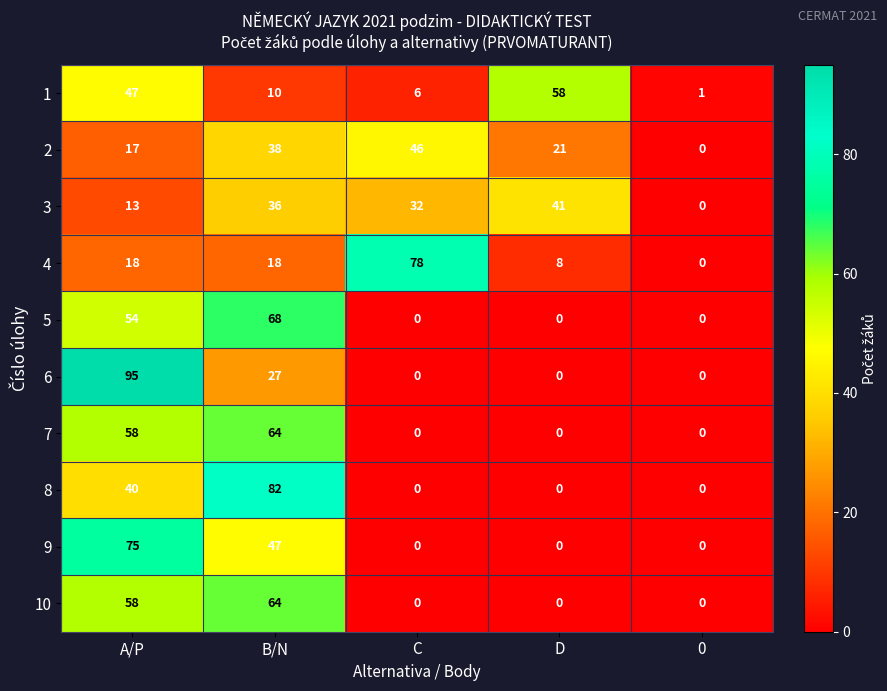

Which series has the widest spread of values?

6